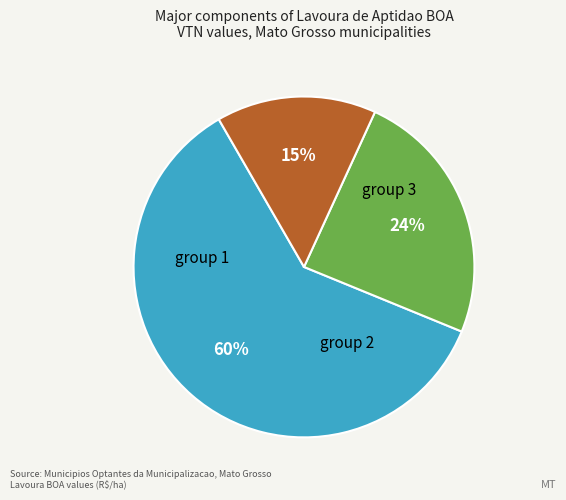

Is there a majority slice in this chart?

Yes